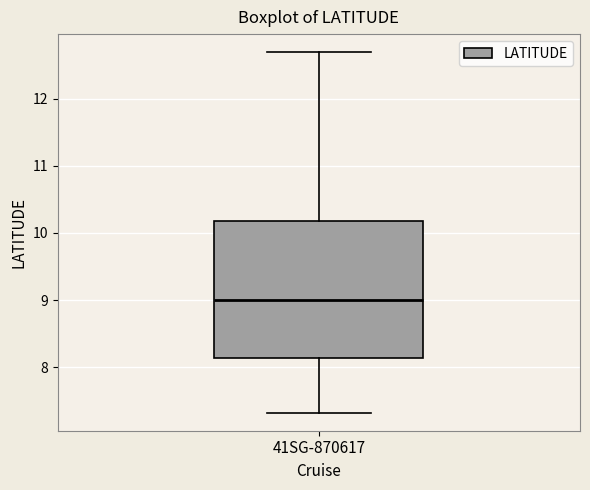

Transcribe this box plot: give where the median line is, the range the box spans, and where the two whiskers end, as read against the y-axis. The values are not printed on the chart, so give them approximately, as read against the axis.

median 9.0, box 8.1 to 10.2, whiskers 7.3 to 12.7